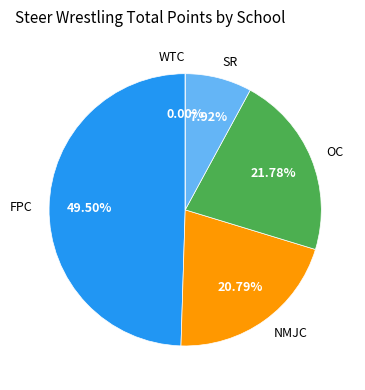

Is there a majority slice in this chart?

No